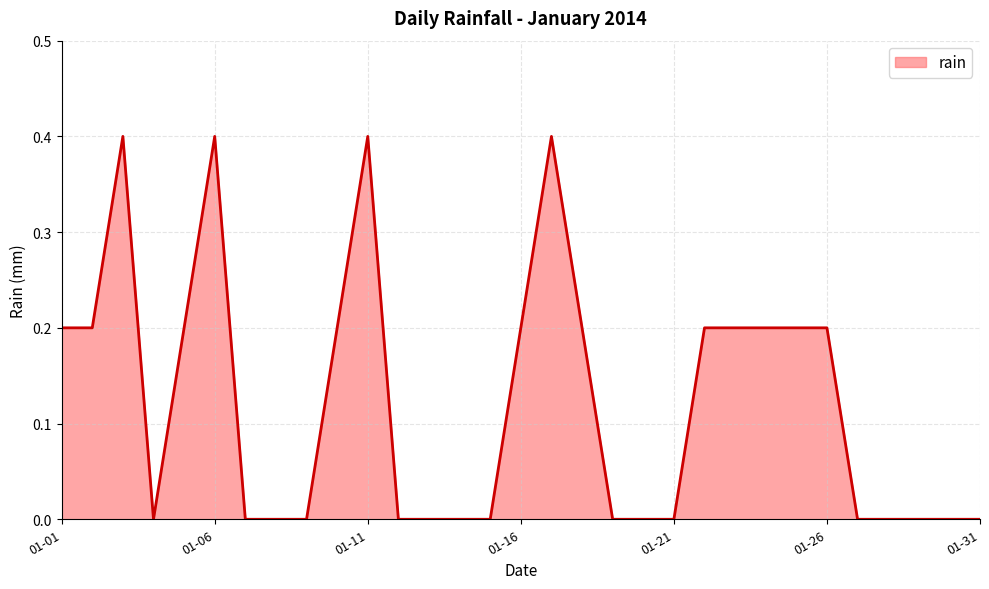

True or false: the data has more than 2 interior local peaks.

True